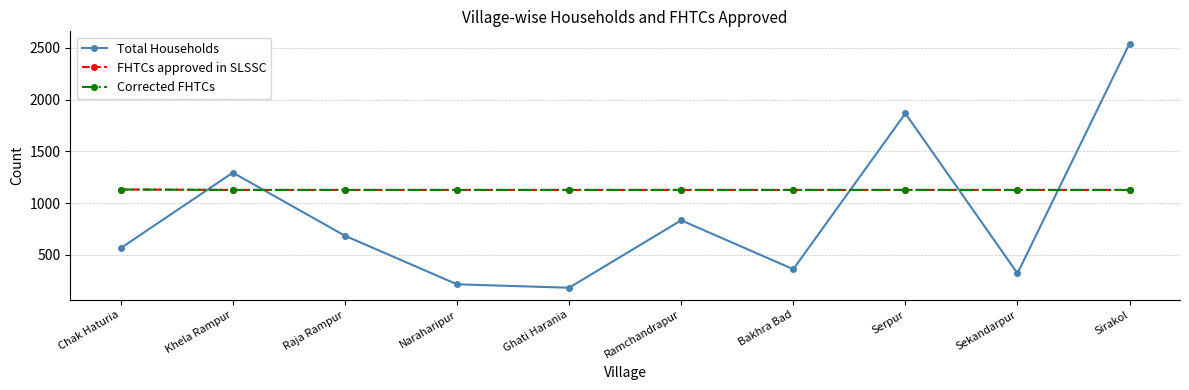

Where is FHTCs approved in SLSSC nearest to the value 1129?

Chak Haturia